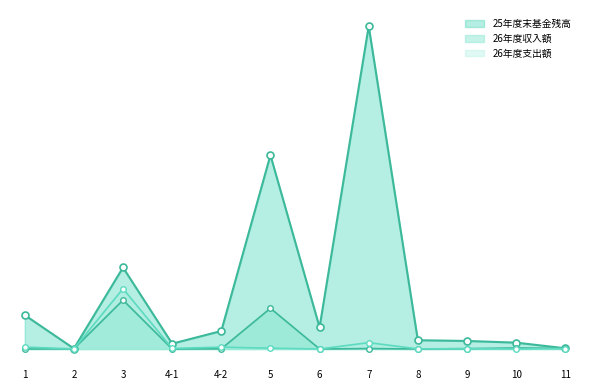

Reading left to right, list all the values displayed in this chart.

25年度末基金残高: 1=25000.0	2=331.0	3=60138.3	4-1=3928.0	4-2=13270.0	5=143037.0	6=16024.0	7=238229.0	8=6464.0	9=5925.0	10=4687.0	11=535.0
26年度収入額: 1=6.7	2=113.0	3=36062.4	4-1=1.0	4-2=134.0	5=30048.0	6=16.0	7=317.0	8=13.0	9=251.0	10=766.0	11=429.0
26年度支出額: 1=1401.4	2=100.0	3=44474.6	4-1=422.0	4-2=1362.0	5=595.0	6=7.0	7=4682.0	8=94.0	9=230.0	10=0.0	11=360.0